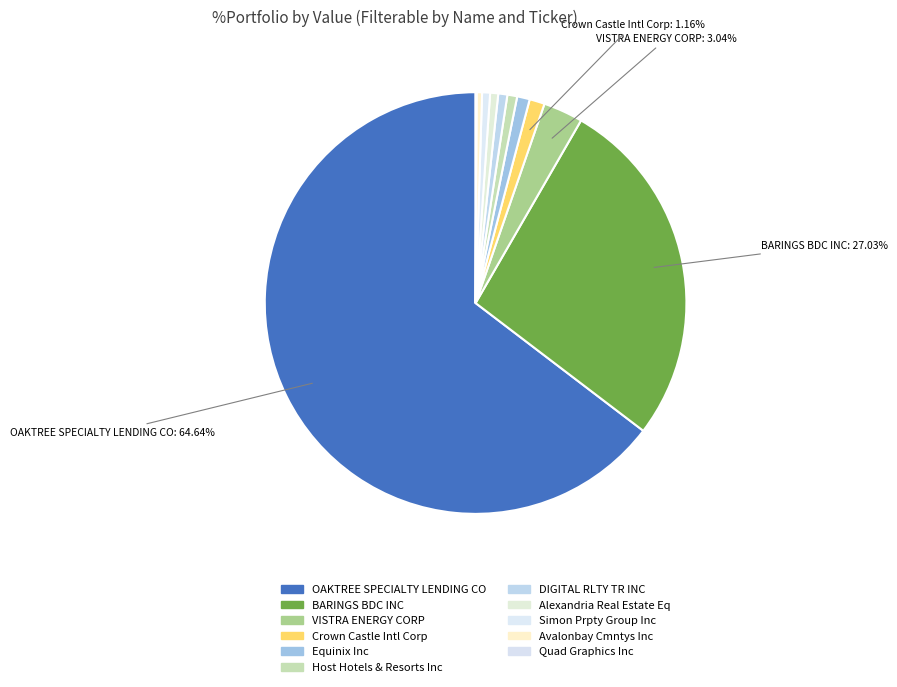

True or false: VISTRA ENERGY CORP accounts for 1% of the total.

False